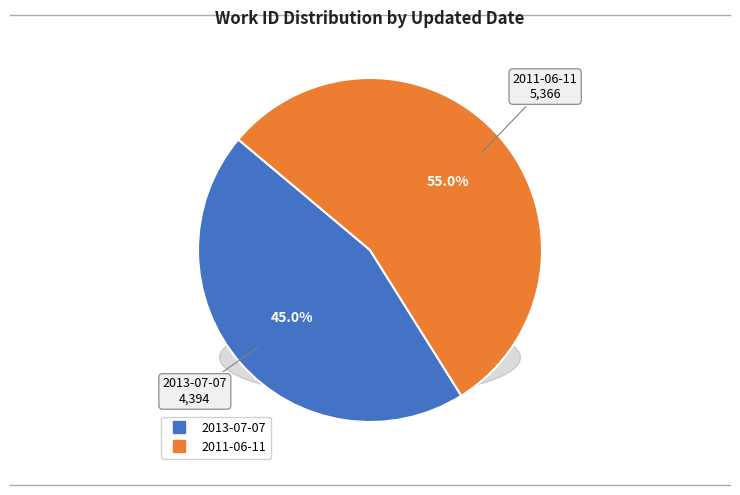

The 2013-07-07 slice represents 33% of the pie. True or false?

False